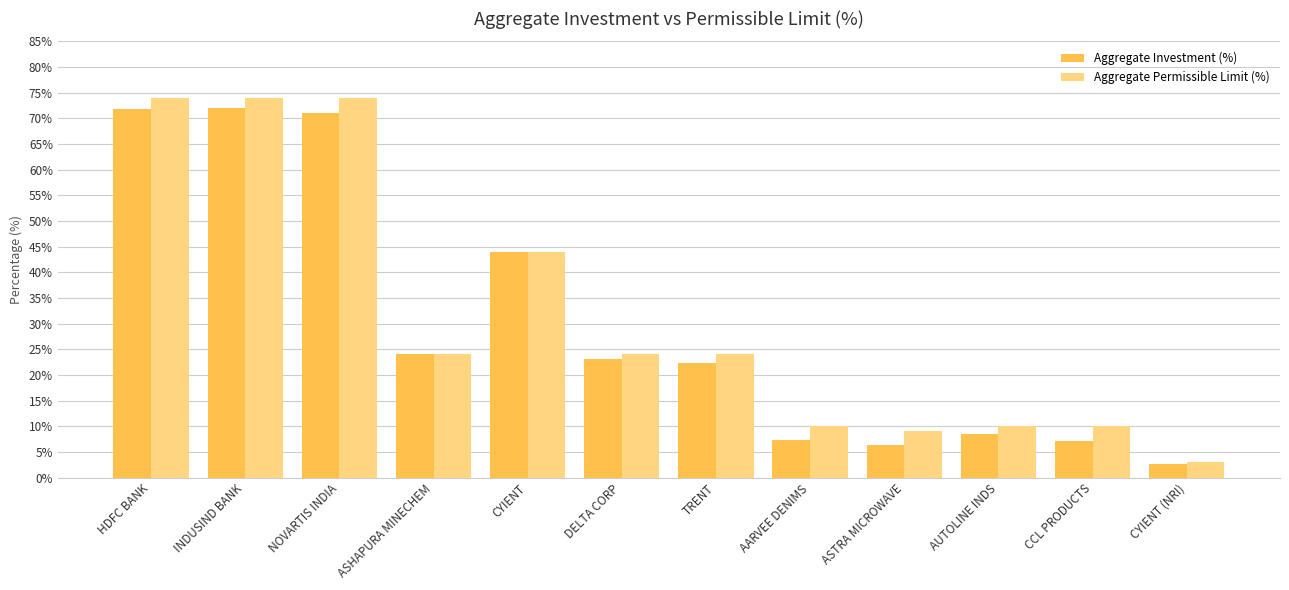

True or false: Aggregate Investment (%) has a value of 72.1 at INDUSIND BANK.

True